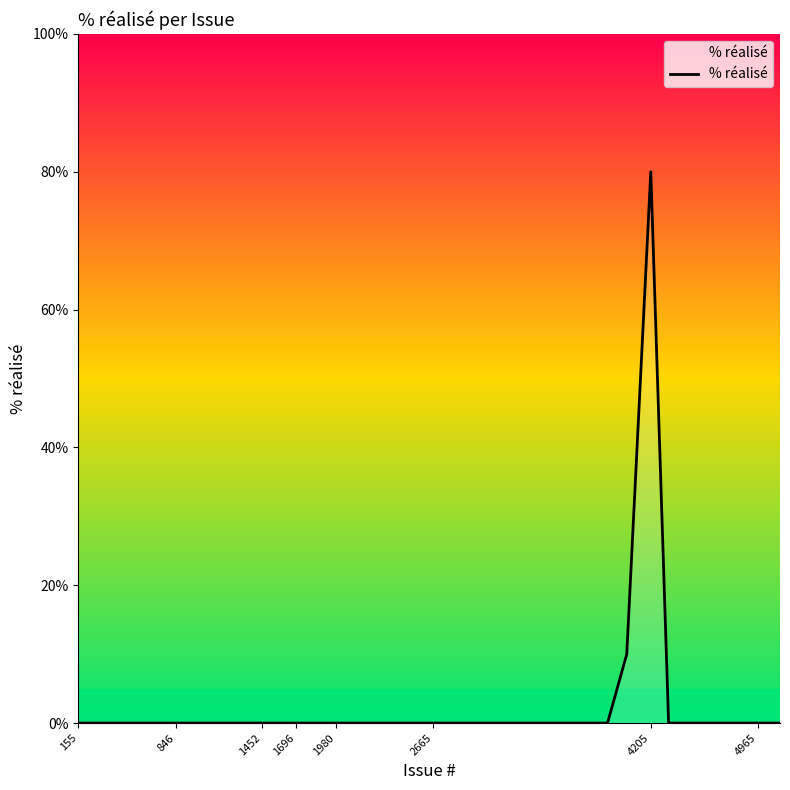

What is the difference between the maximum and minimum values?

80